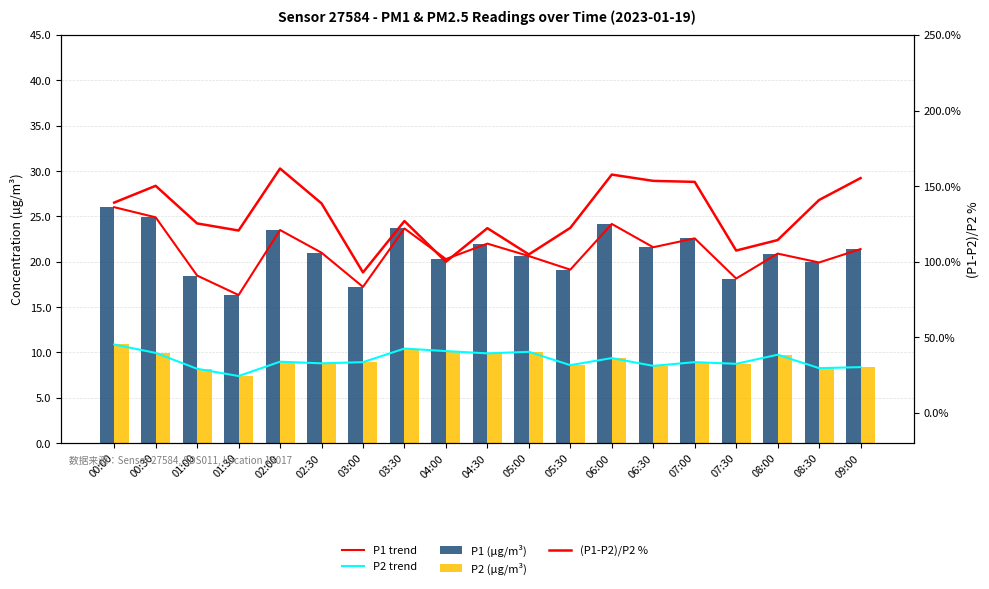

Read the P1 trend value at 01:30.

16.3